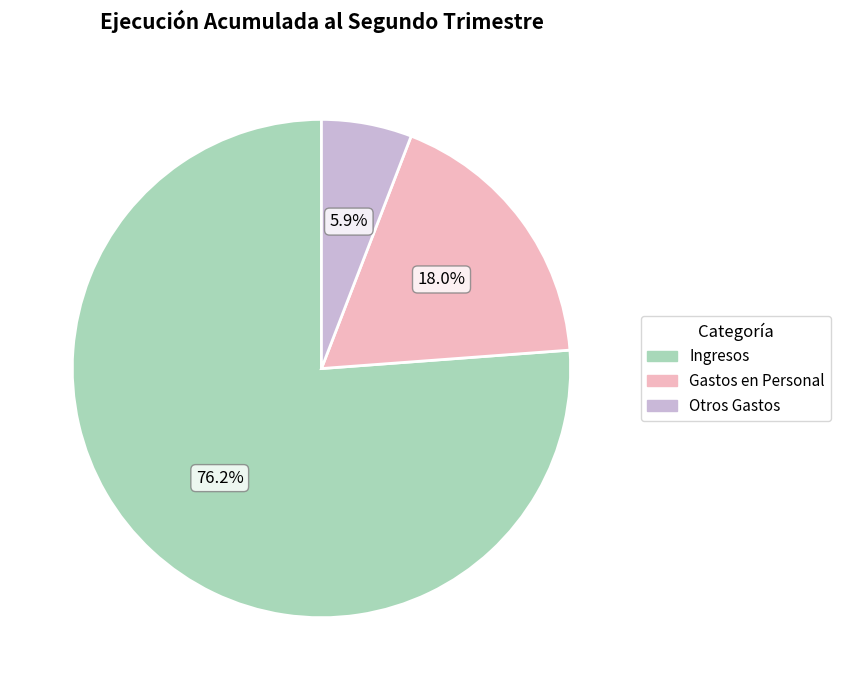

Count the number of slices in the pie.

3